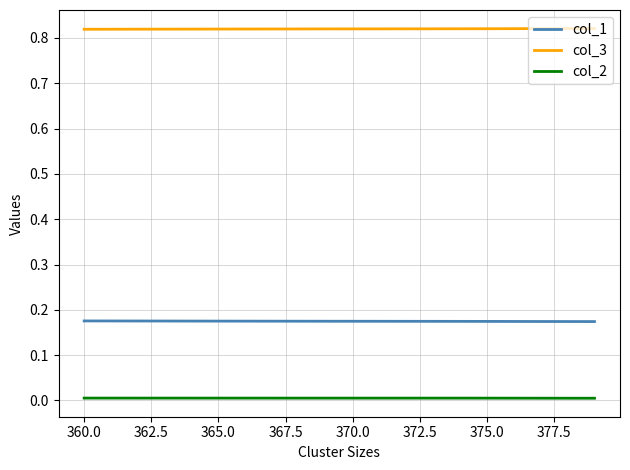

At how many categories does at least one series exceed 0?

20